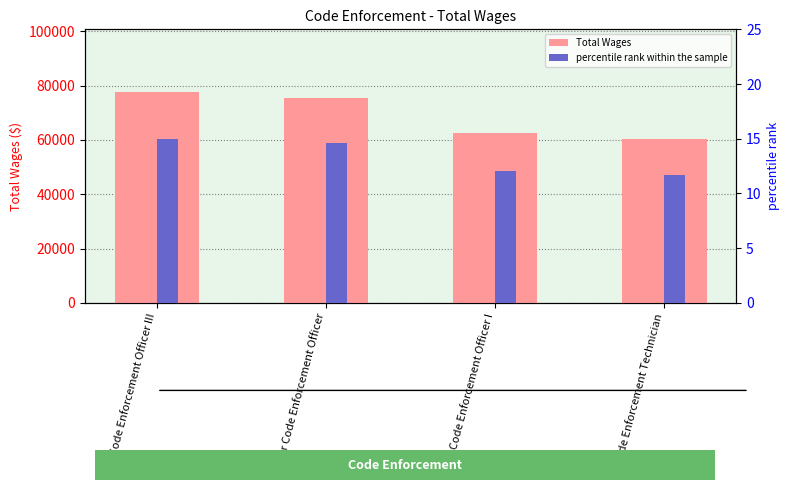

Which category has the highest value across all series?

Code Enforcement Officer III